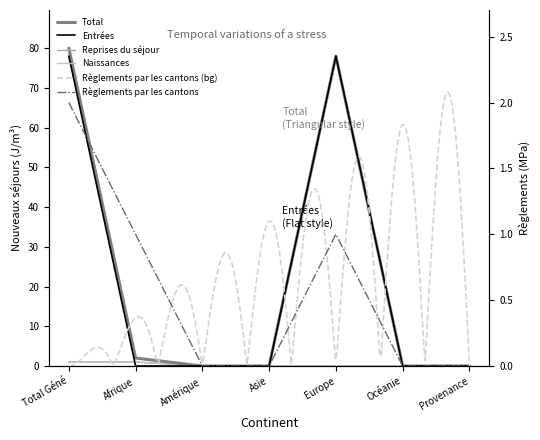

Is this an area chart (filled region under the line)?

No